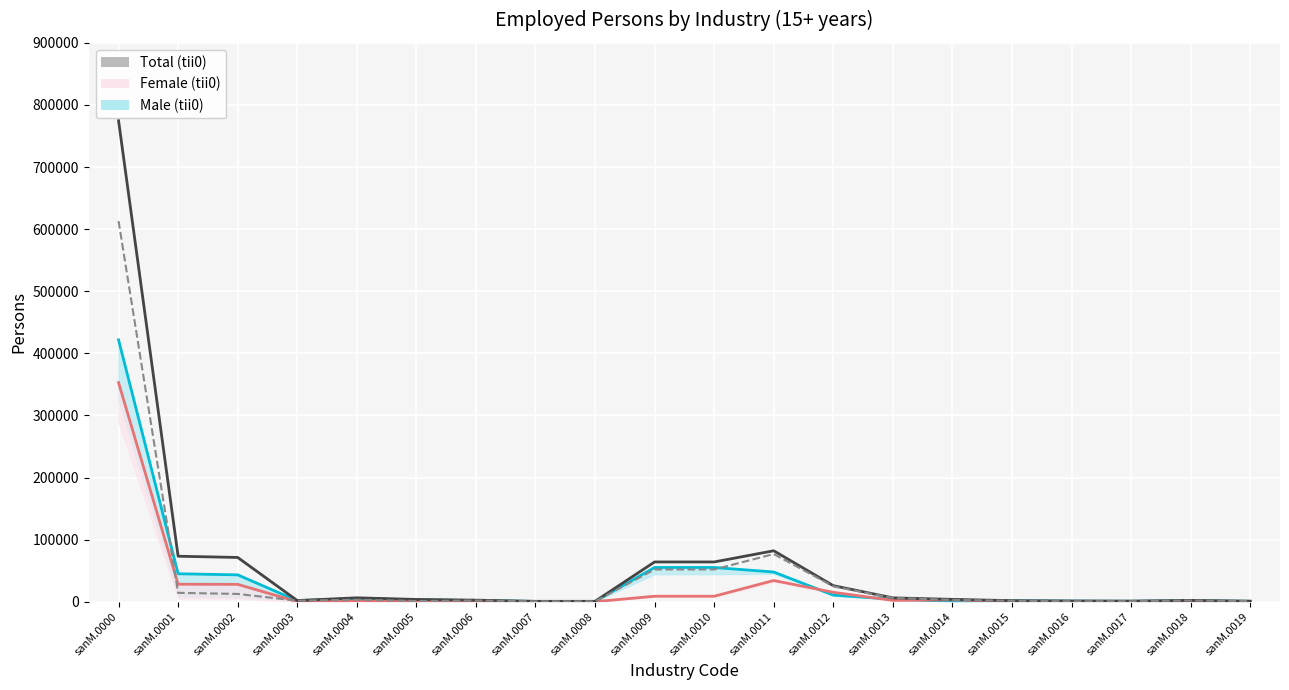

The value of Total (tii1) at sanM.0005 is 847. True or false?

False